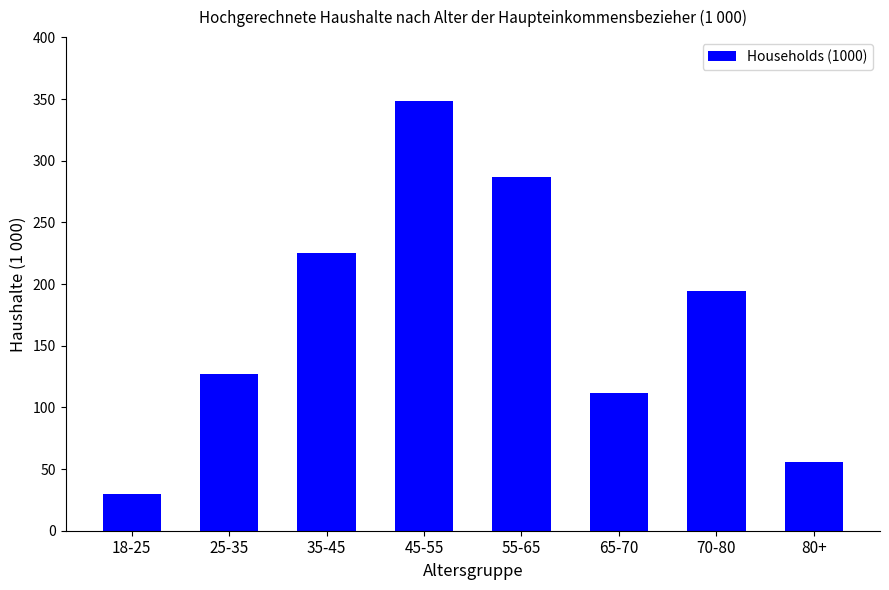

List the labels in order of value, smallest first.

18-25, 80+, 65-70, 25-35, 70-80, 35-45, 55-65, 45-55